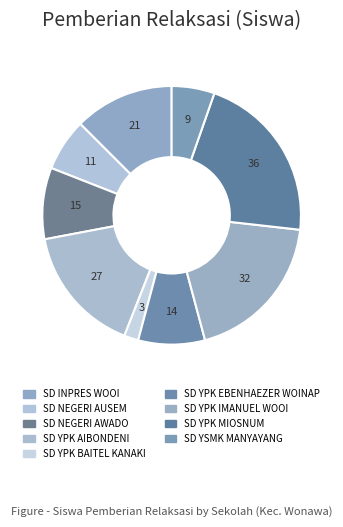

To the nearest percent, what portion does SD YSMK MANYAYANG represent?

5%